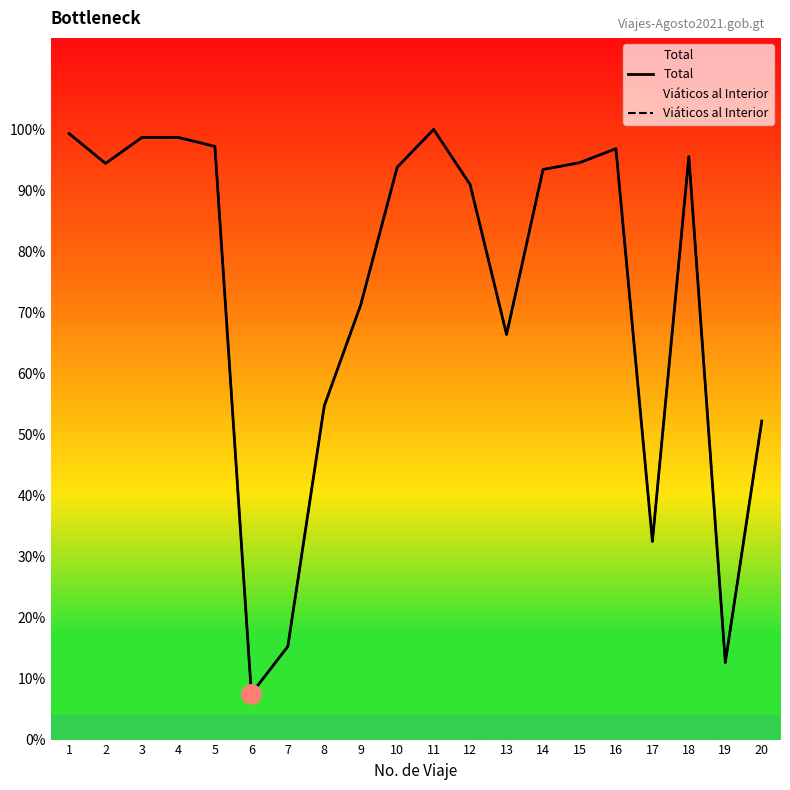

Rank the categories by Viáticos al Interior value from lowest to highest.

6, 19, 7, 17, 20, 8, 13, 9, 12, 14, 10, 2, 15, 18, 16, 5, 3, 4, 1, 11